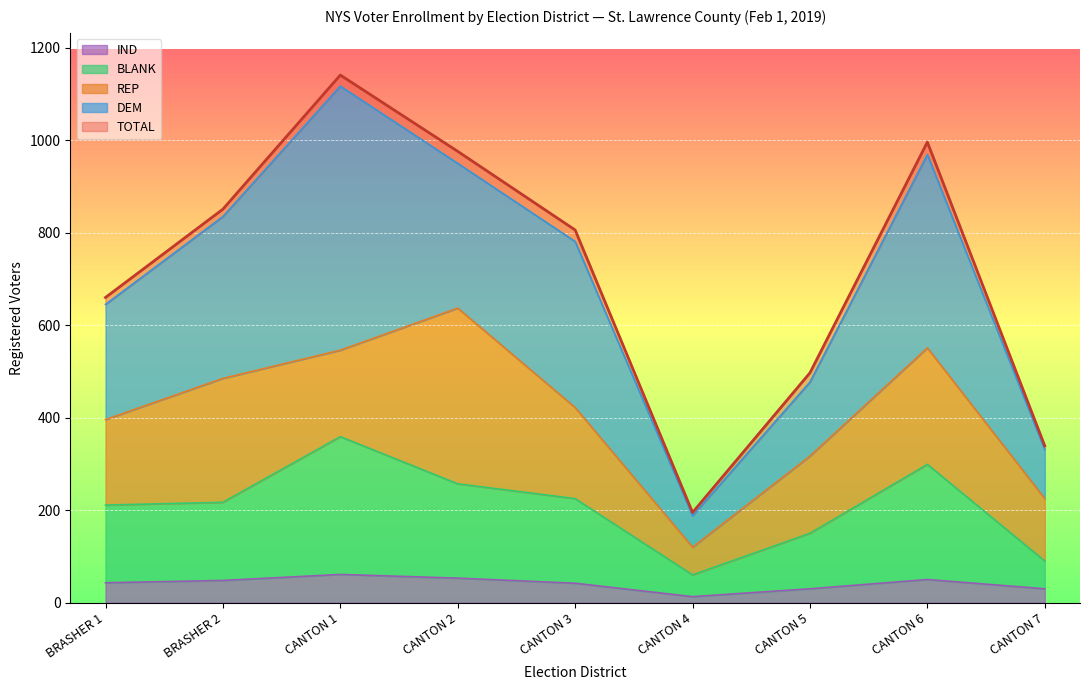

What is the maximum value for IND?

61